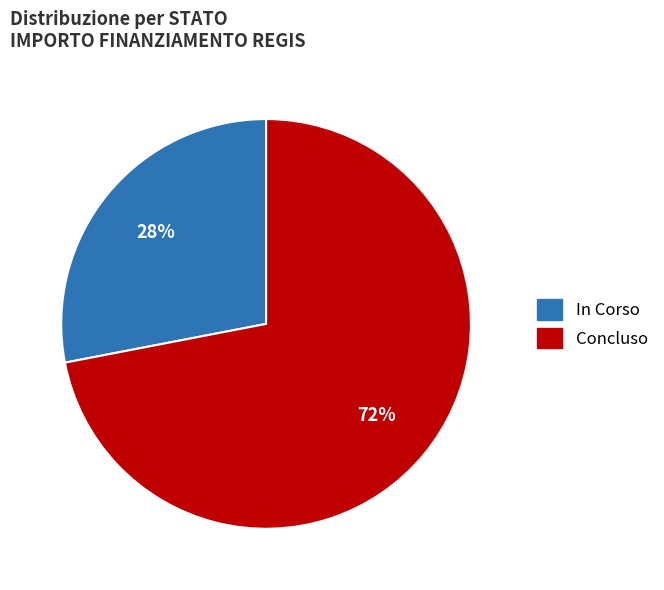

Is there any slice that represents more than half of the pie?

Yes